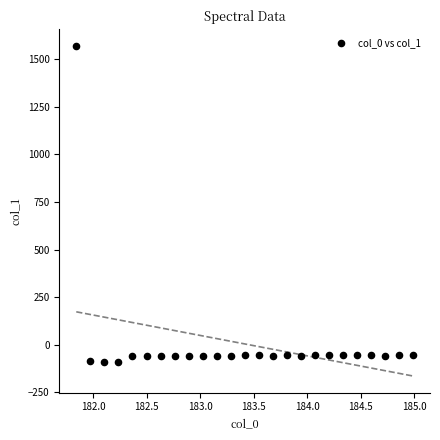

What is the range of X values (max minus min)?

3.1